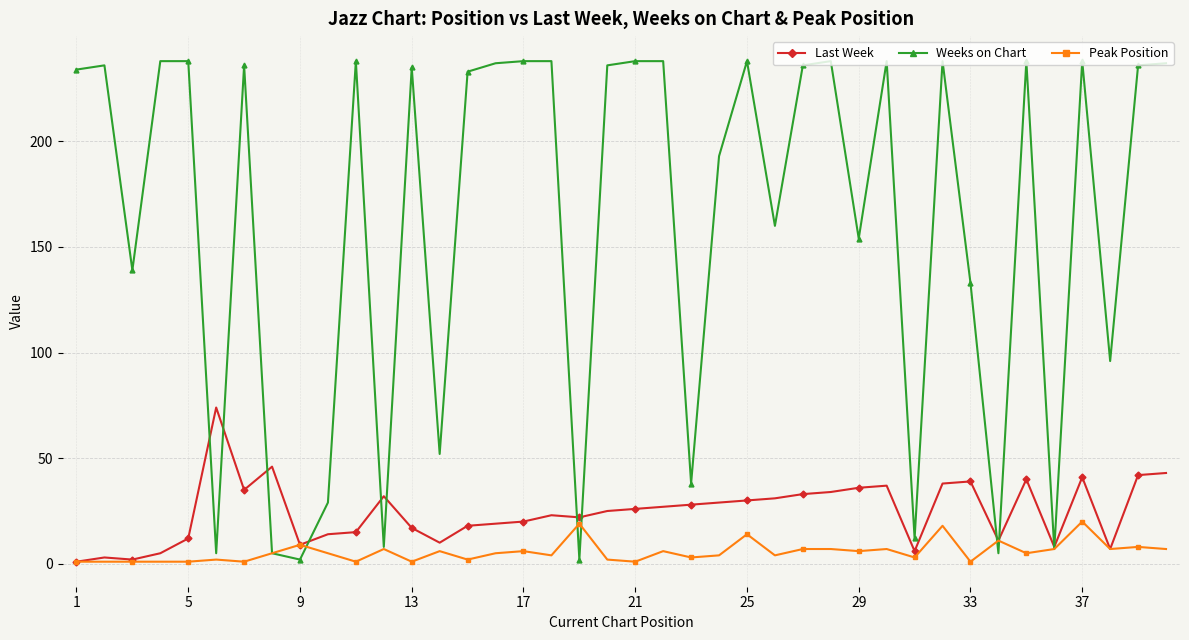

What is the maximum value for Last Week?

74